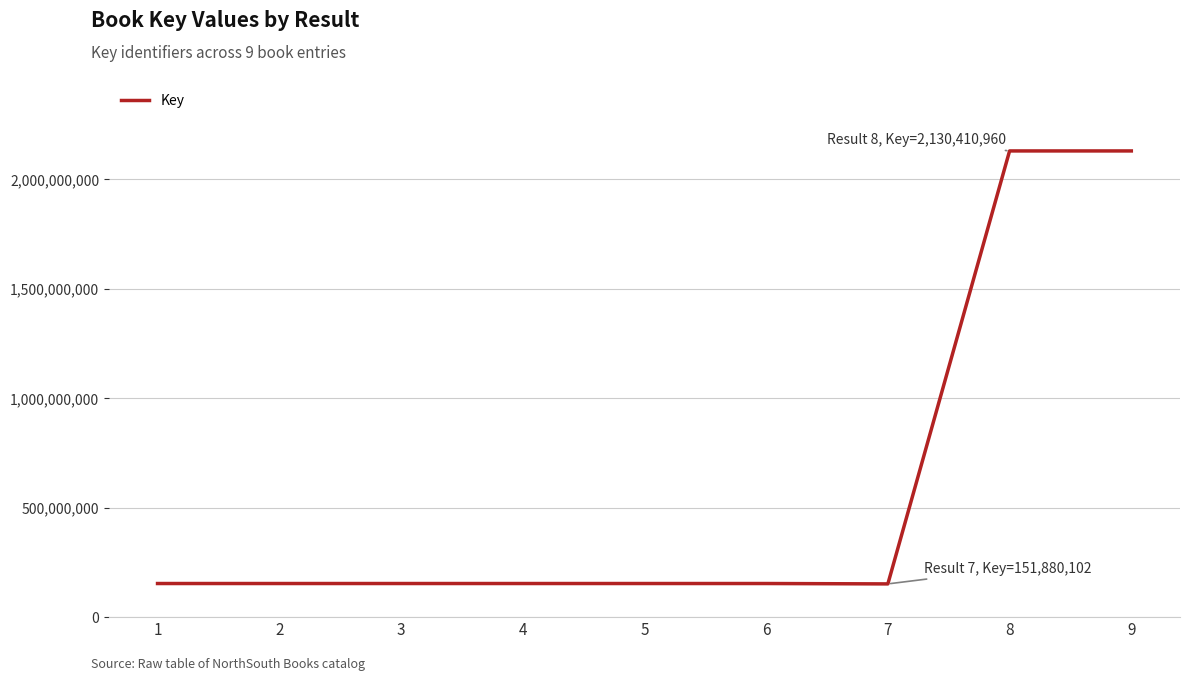

What is the difference between the maximum and minimum values?

1978530858